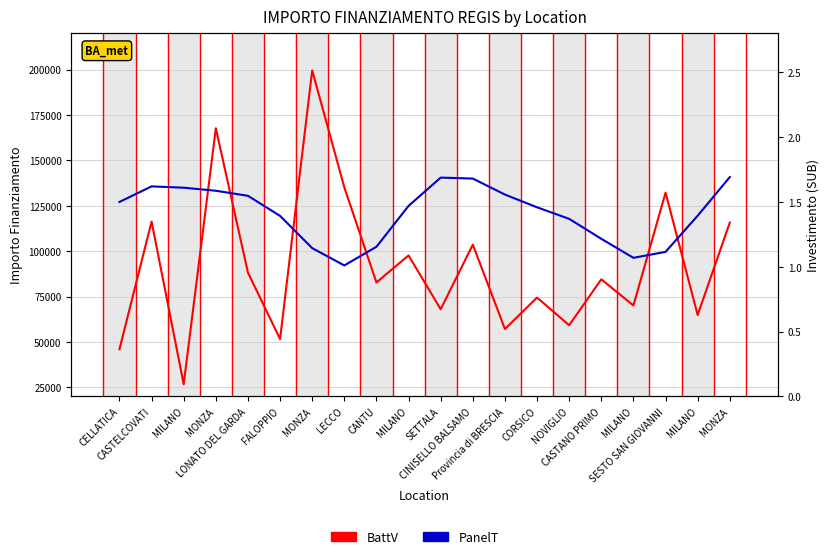

Reading left to right, what are all the values shown in this chart?

BattV: CELLATICA=46044.5	CASTELCOVATI=116324.6	MILANO=26730.0	MONZA=167724.8	LONATO DEL GARDA=88213.8	FALOPPIO=51620.1	MONZA=199567.7	LECCO=135157.2	CANTU=82798.6	MILANO=97694.9	SETTALA=68057.8	CINISELLO BALSAMO=103619.9	Provincia di BRESCIA=57160.7	CORSICO=74486.0	NOVIGLIO=59229.0	CASTANO PRIMO=84538.8	MILANO=70120.9	SESTO SAN GIOVANNI=132279.7	MILANO=64886.6	MONZA=115789.8
PanelT: CELLATICA=1.5	CASTELCOVATI=1.6	MILANO=1.6	MONZA=1.6	LONATO DEL GARDA=1.5	FALOPPIO=1.4	MONZA=1.1	LECCO=1.0	CANTU=1.2	MILANO=1.5	SETTALA=1.7	CINISELLO BALSAMO=1.7	Provincia di BRESCIA=1.6	CORSICO=1.5	NOVIGLIO=1.4	CASTANO PRIMO=1.2	MILANO=1.1	SESTO SAN GIOVANNI=1.1	MILANO=1.4	MONZA=1.7